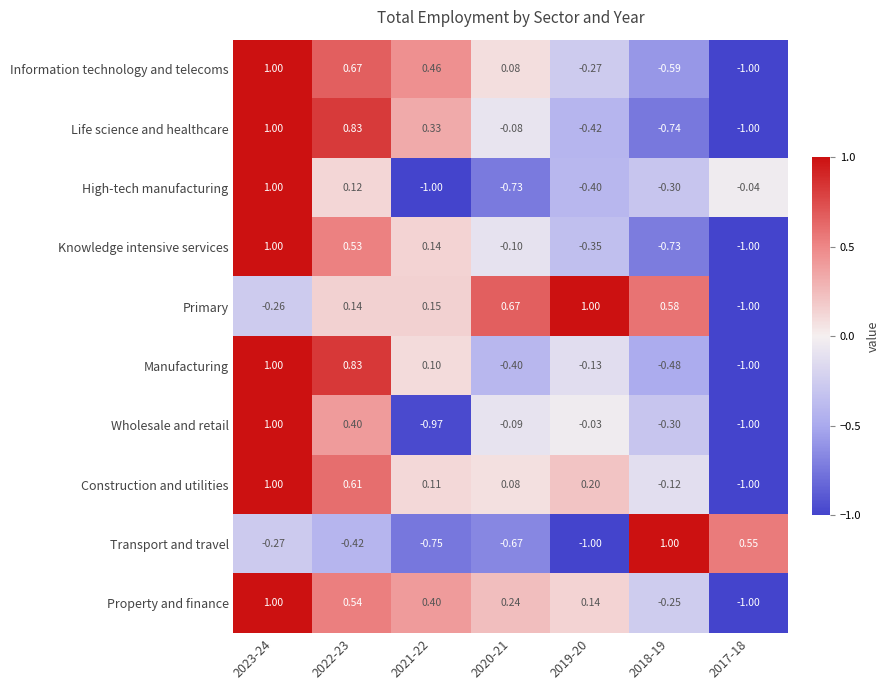

At which category is the sum across all series the highest?

2023-24